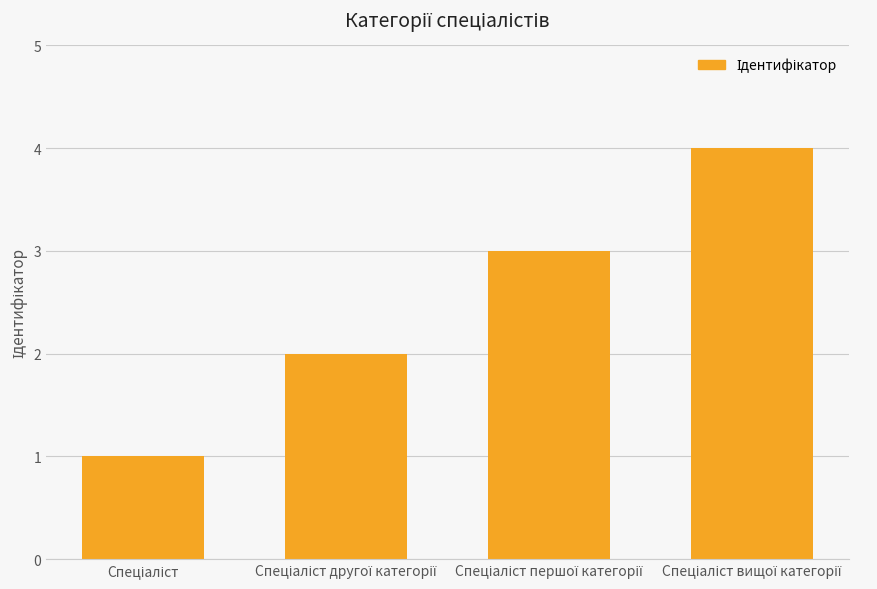

What is the sum of all values?

10